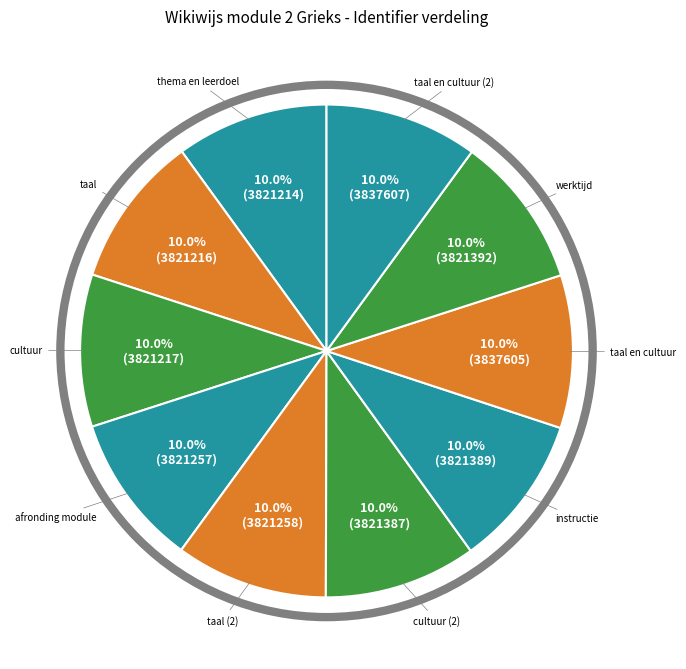

To the nearest percent, what percentage of the pie is cultuur (2)?

10%